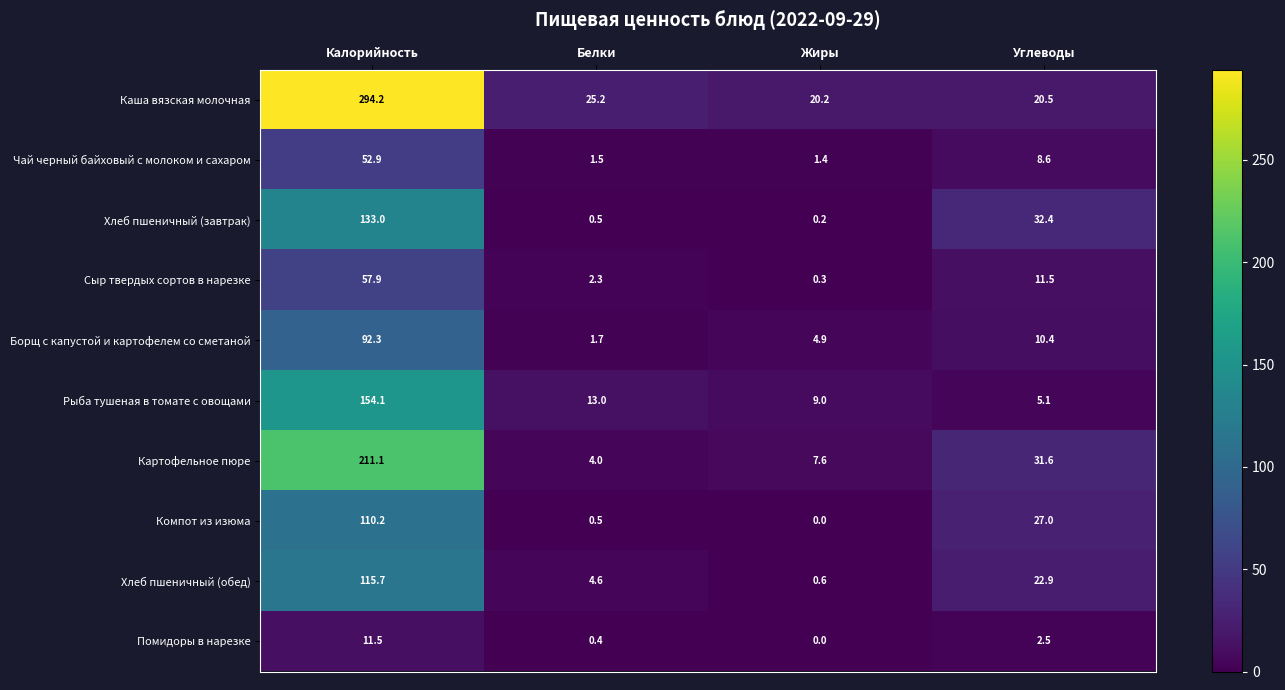

How many values in the Хлеб пшеничный (обед) series are below 22?

2